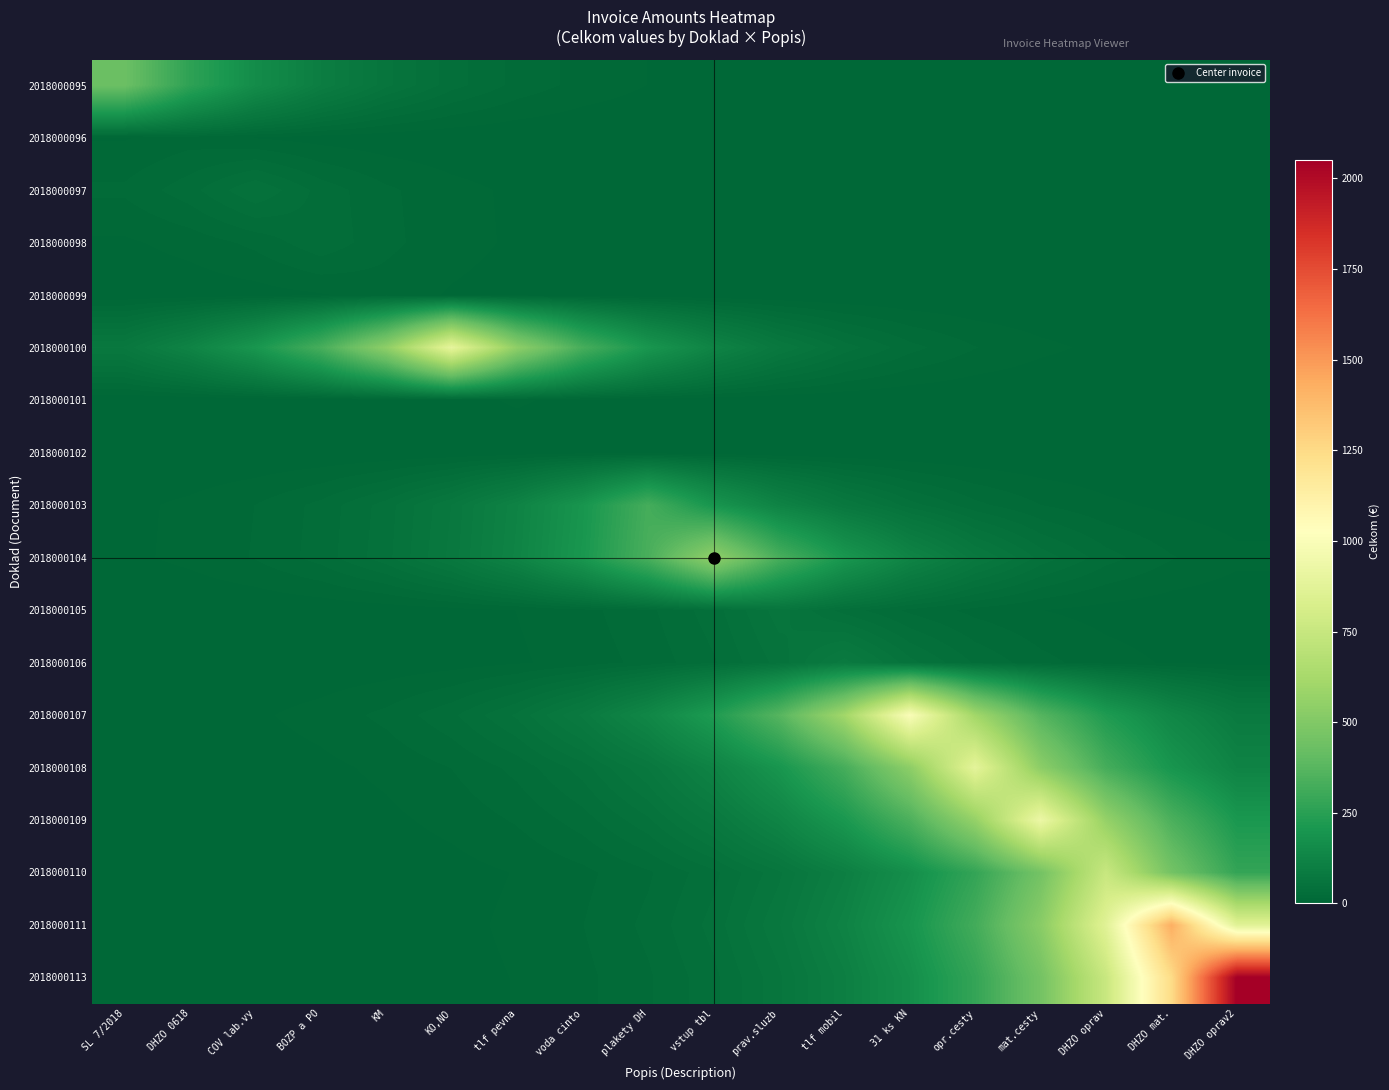

What is the total value across all series at COV lab.vy?

489.0